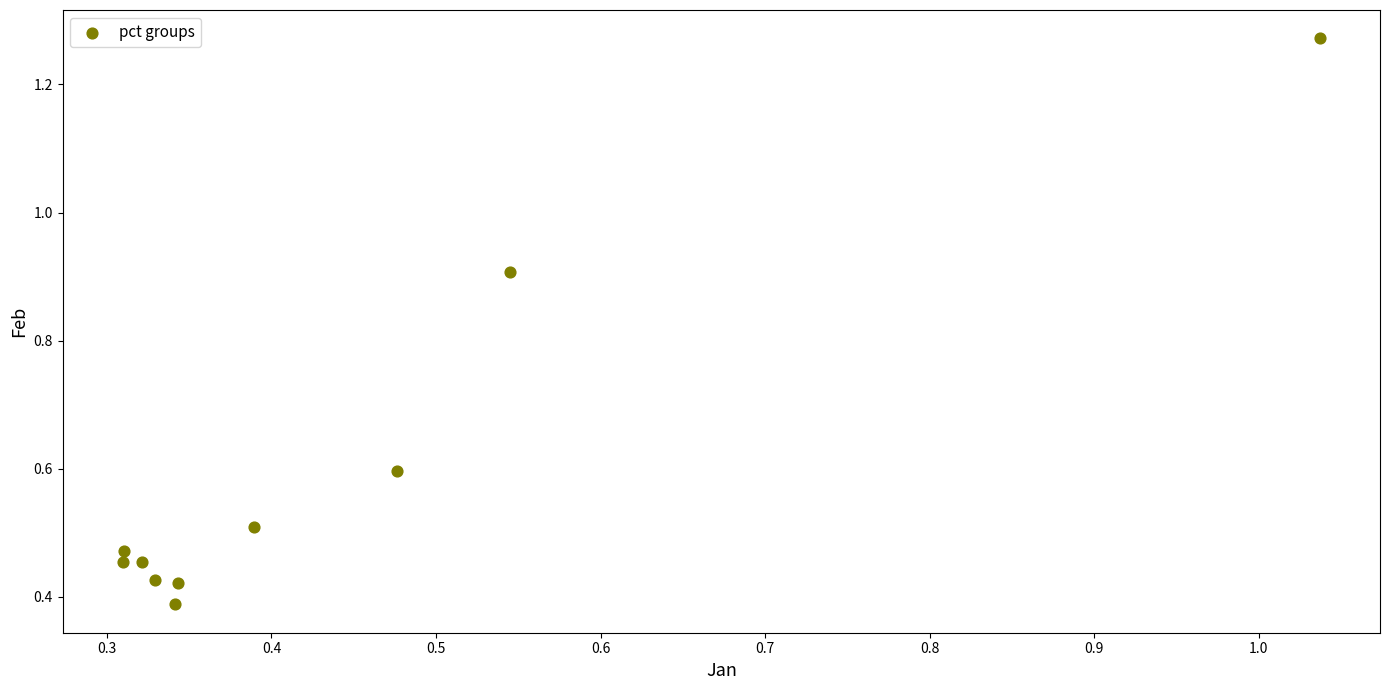

What is the range of Y values (max minus min)?

0.9